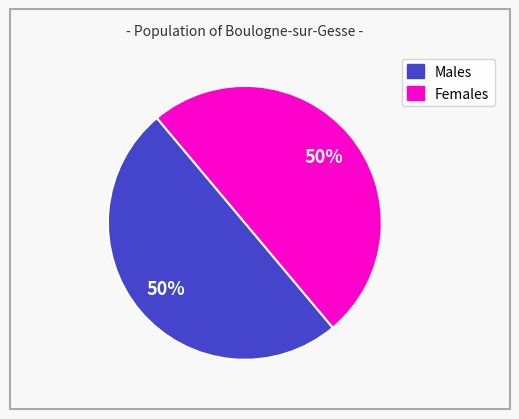

How many slices are in this pie chart?

2